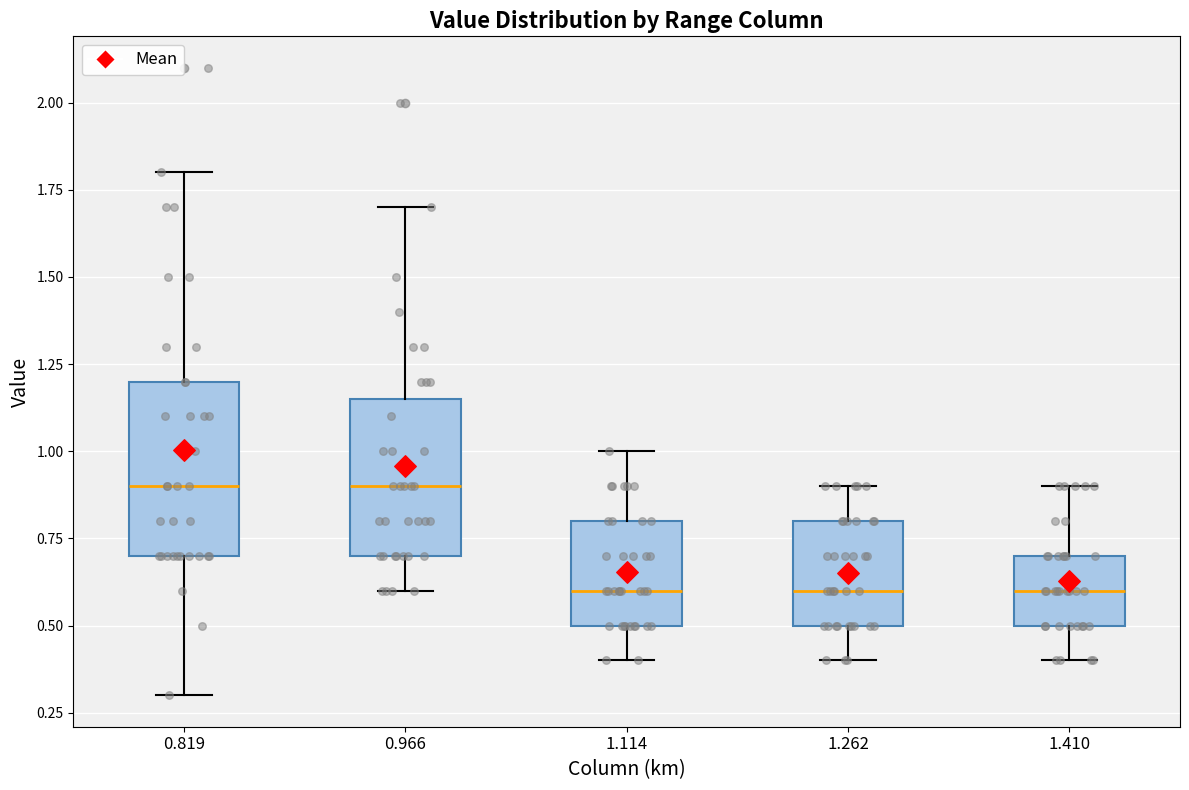

Comparing the boxes themselves (not the whiskers), which one is the tallest?

0.819